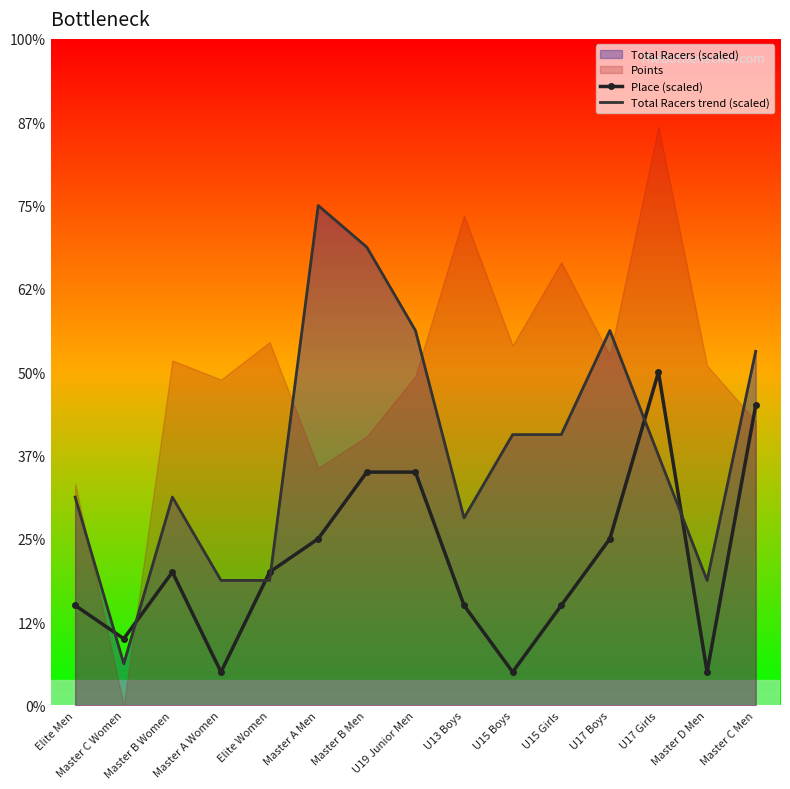

How many lines are shown in the chart?

2